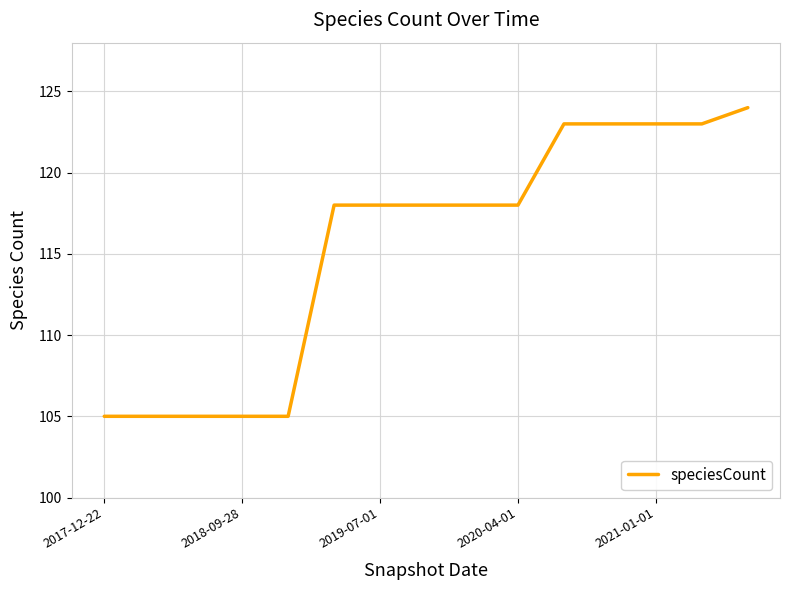

What is the minimum value shown in the chart?

105